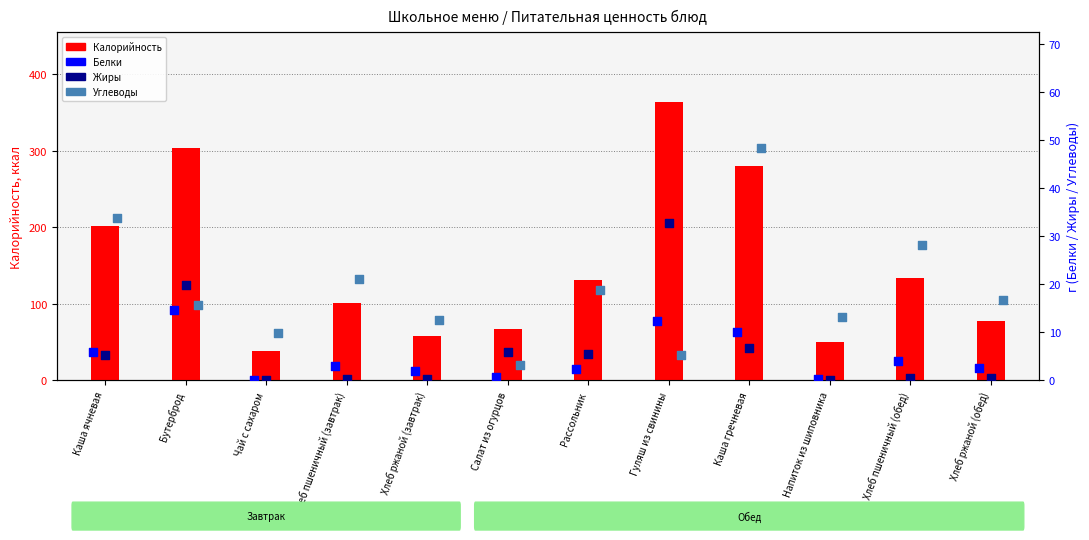

Which series has the largest total across all categories?

Калорийность